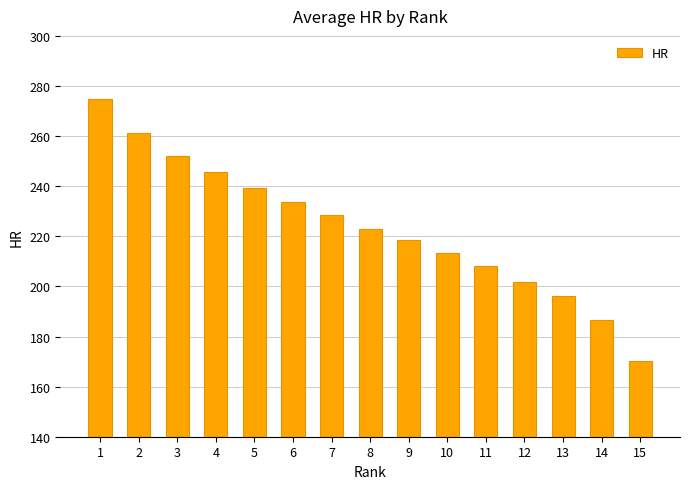

Which label corresponds to the smallest value in the chart?

15